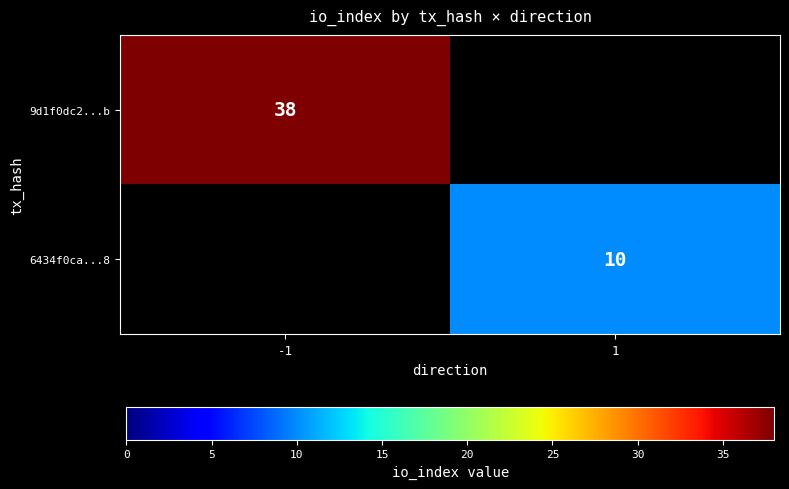

The value of 6434f0ca...8 at 1 is 17. True or false?

False